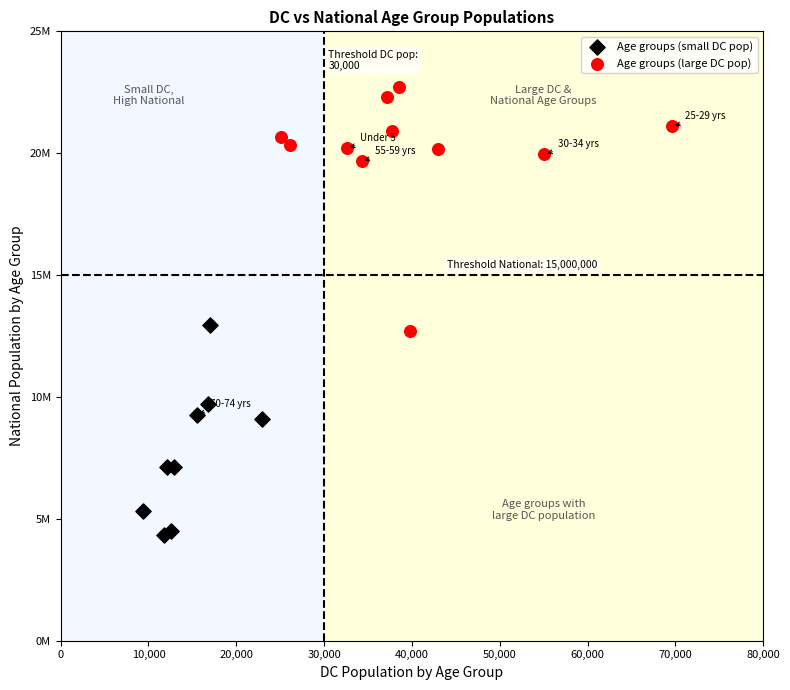

Which series contains the lowest Y value?

Age groups (small DC pop)